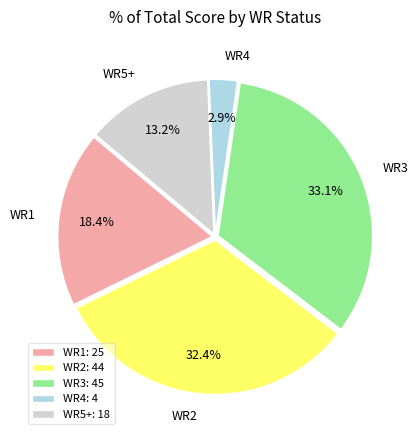

Which slice is the smallest?

WR4